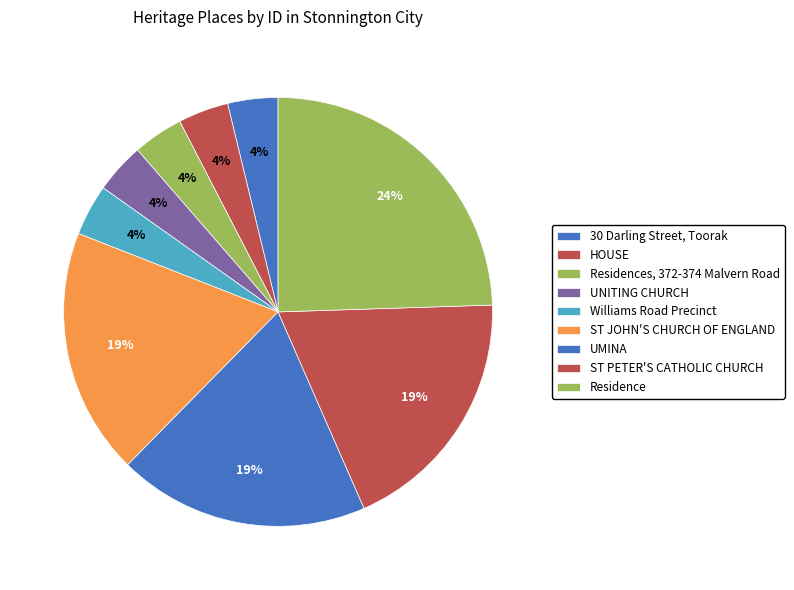

To the nearest percent, what is the combined percentage of UMINA and HOUSE?

23%